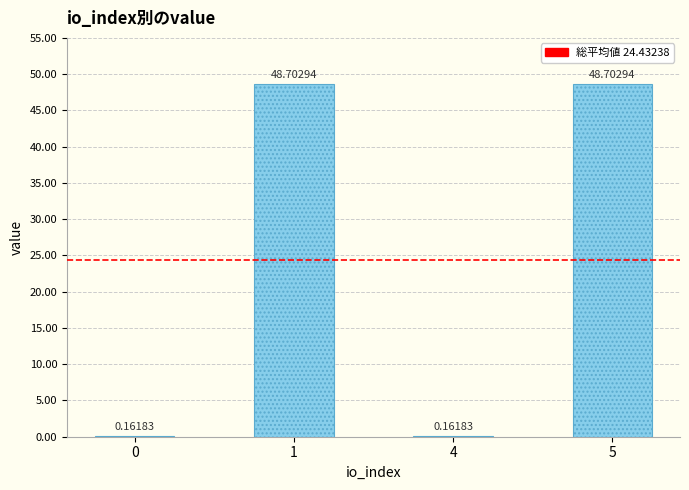

Is it true that the value at 5 is 11.2?

False